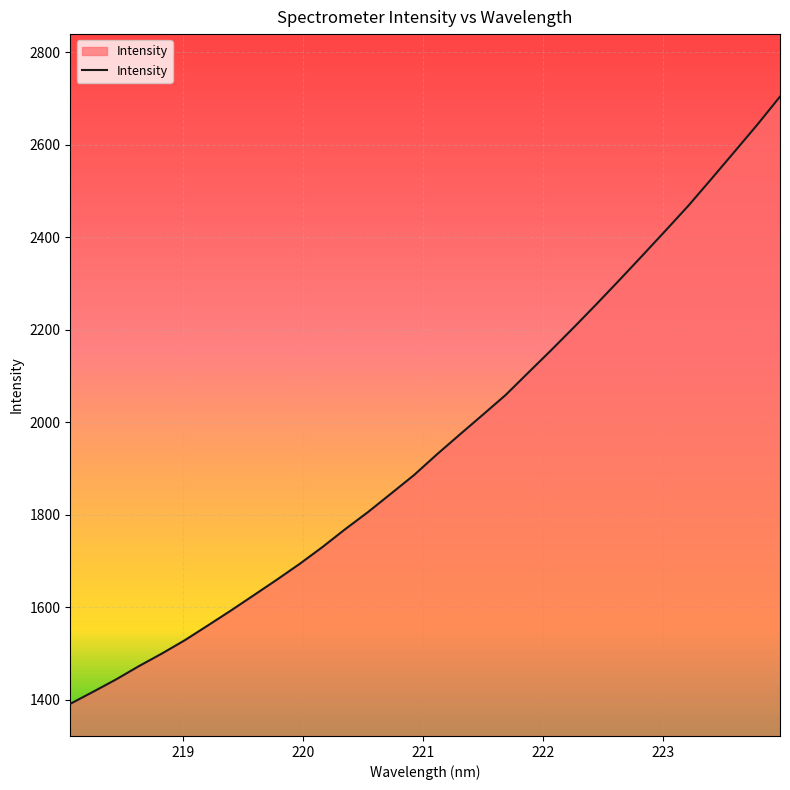

What is the minimum value shown in the chart?

1390.9